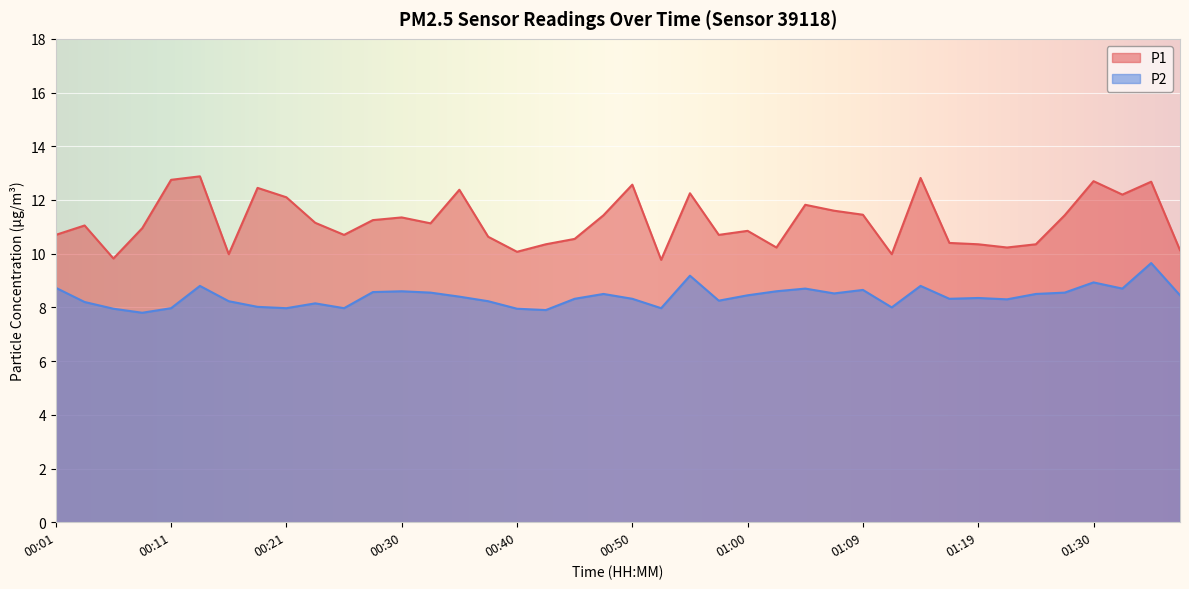

At which category does P2 reach its first local peak?

00:13